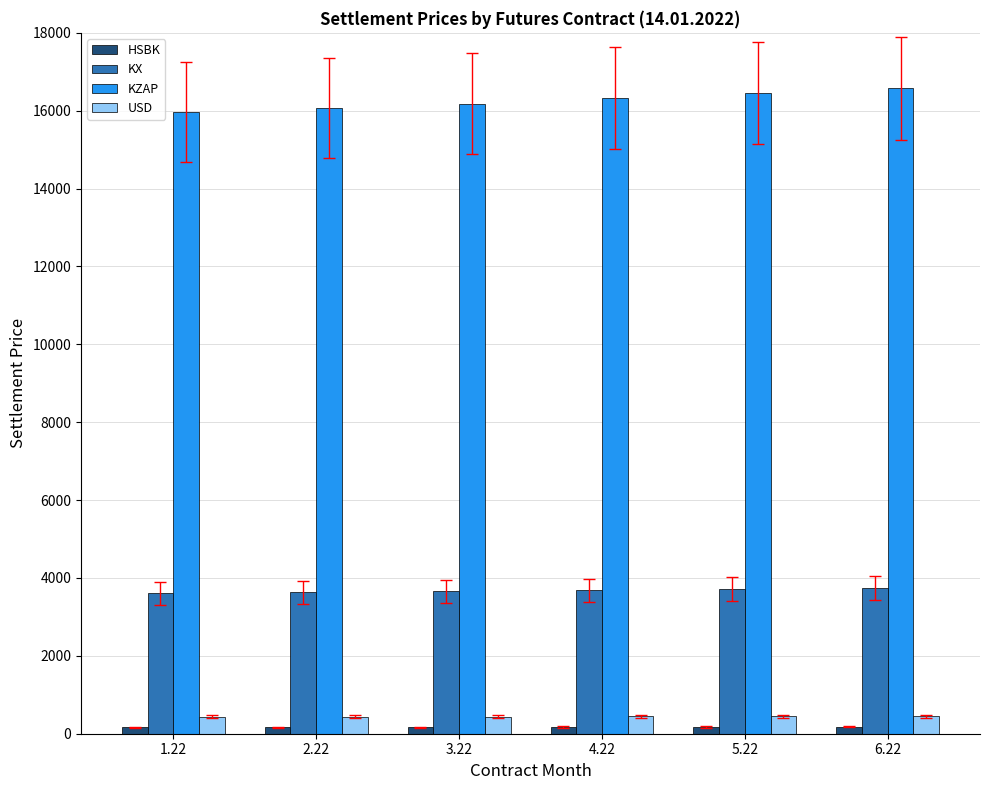

What is the maximum value shown in the chart?

16576.7